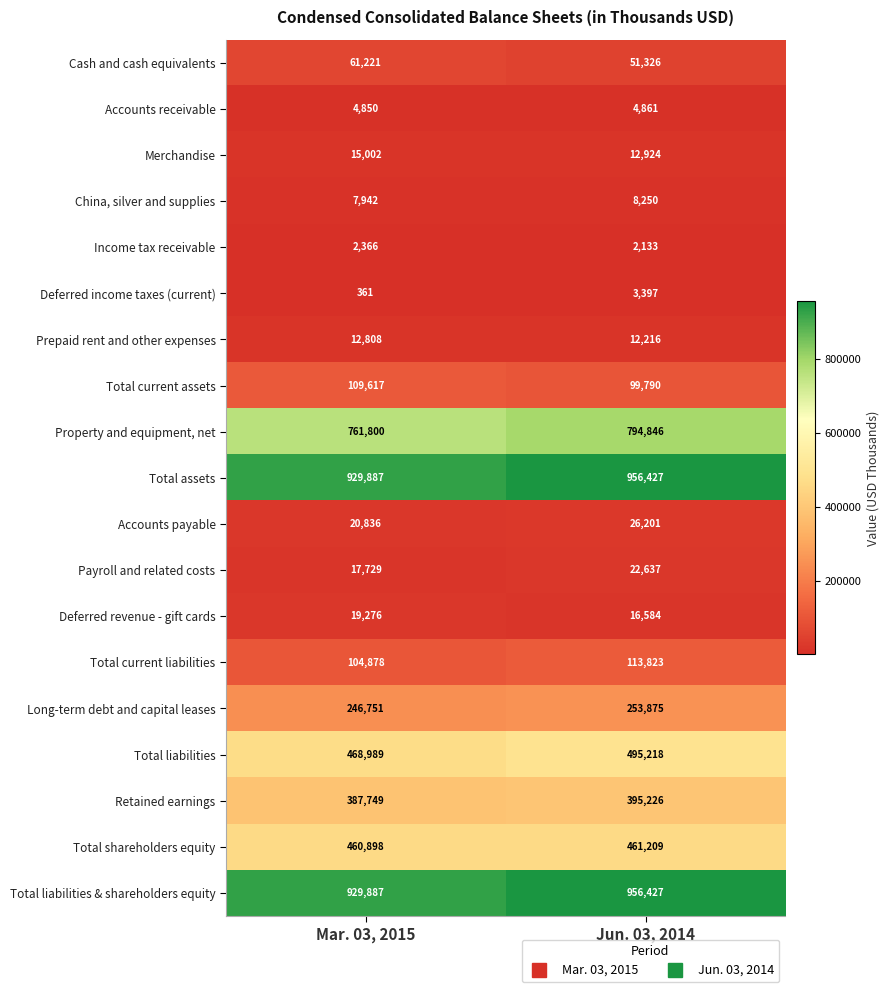

How many distinct data groups are displayed?

19